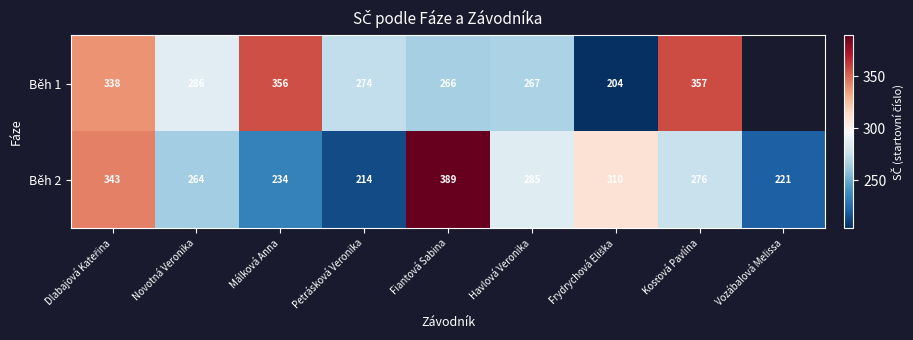

Which label corresponds to the smallest value in the chart?

Frydrychová Eliška